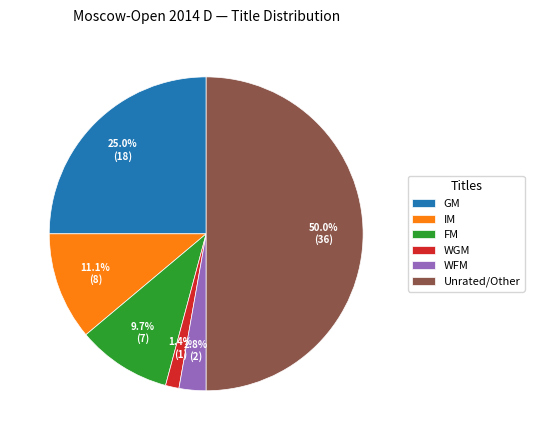

To the nearest percent, what is the difference between the largest and smallest slice percentages?

49%